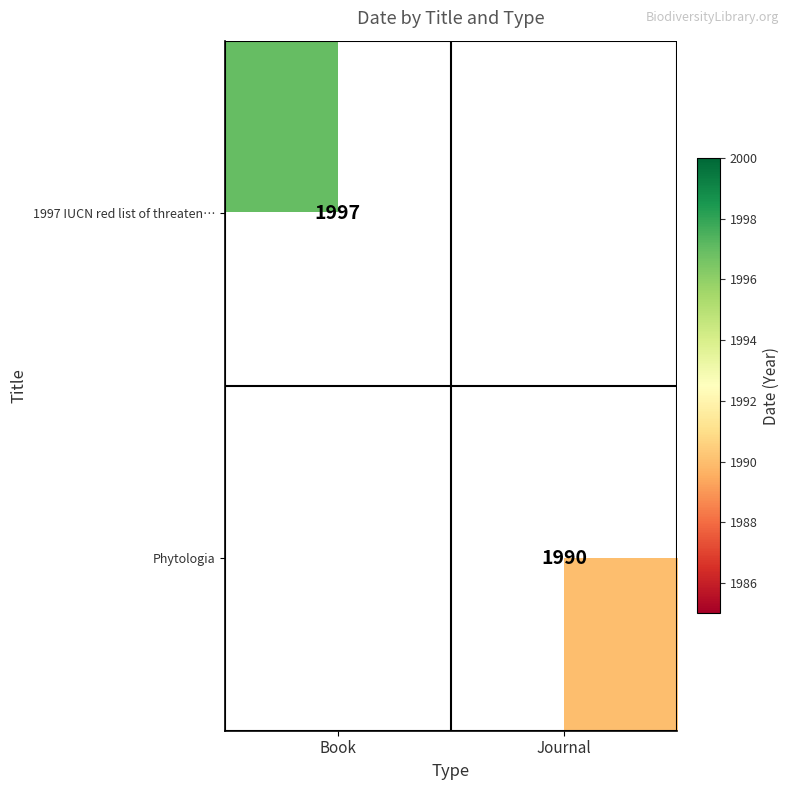

Is it true that Phytologia equals 3230 at Journal?

False